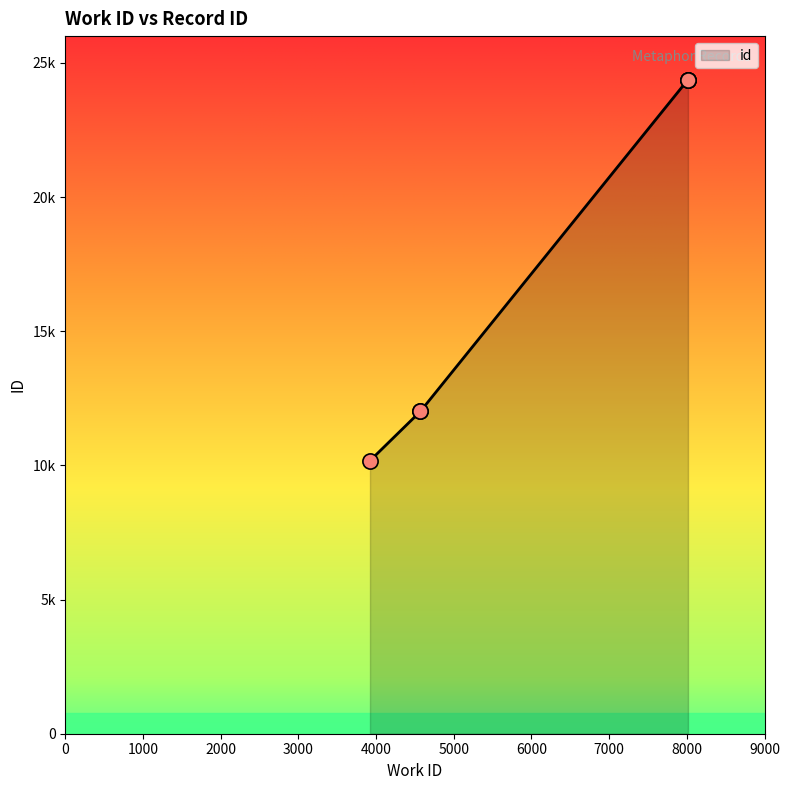

Approximately how many times larger is the value at 3921 compared to 4570?

0.8